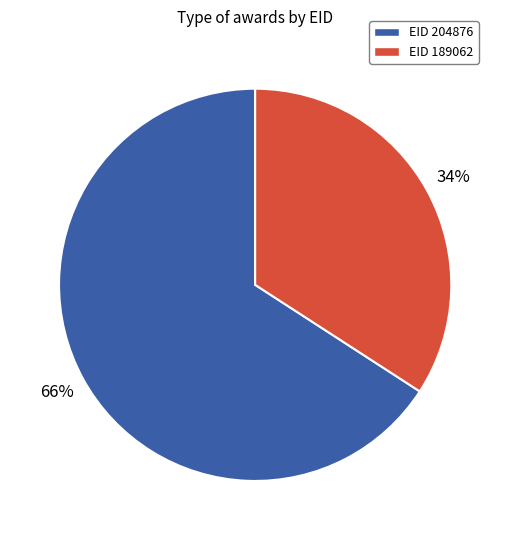

To the nearest percent, what is the average slice percentage?

50%